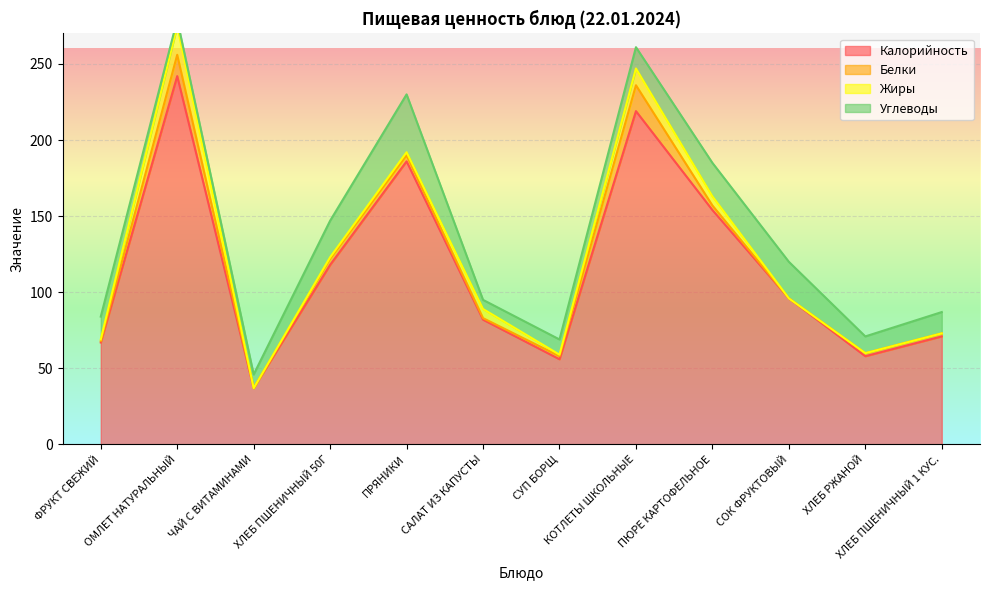

True or false: Углеводы and Калорийность intersect in this chart.

False